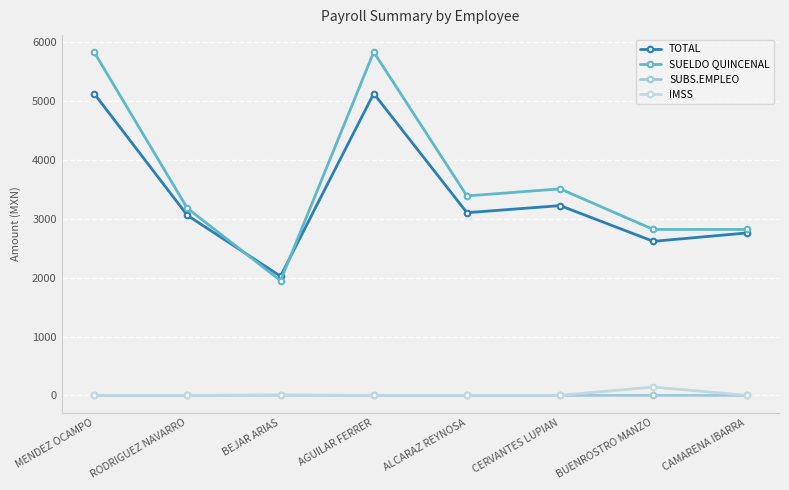

True or false: SUBS.EMPLEO and SUELDO QUINCENAL cross at least once.

False